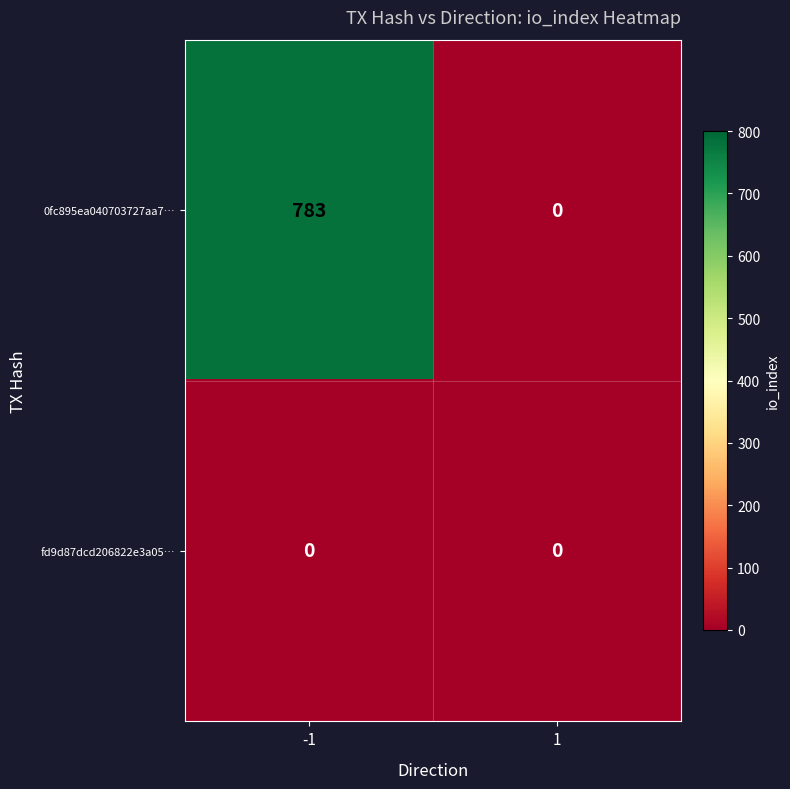

Count the number of data series in this chart.

2